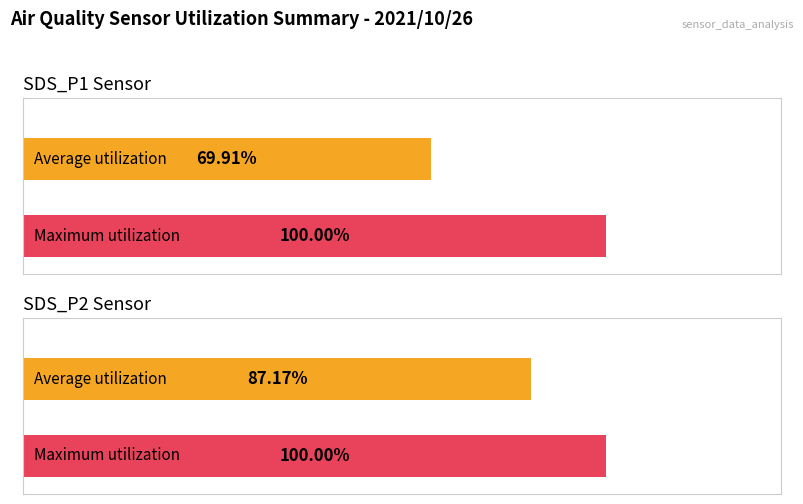

List the series in order of their peak value, highest first.

SDS_P1, SDS_P2